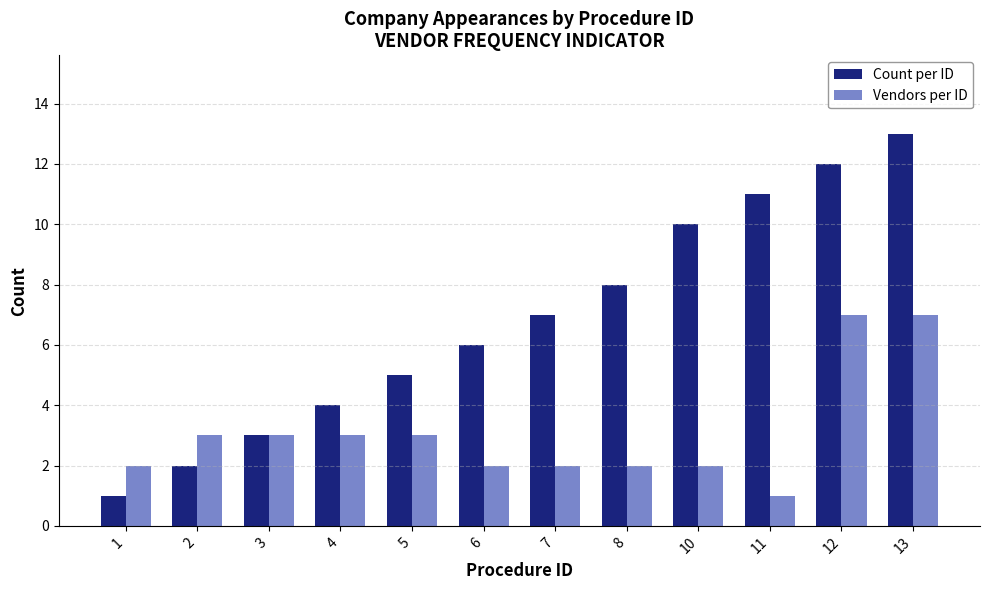

List the series in order of their overall mean, lowest first.

Vendors per ID, Count per ID